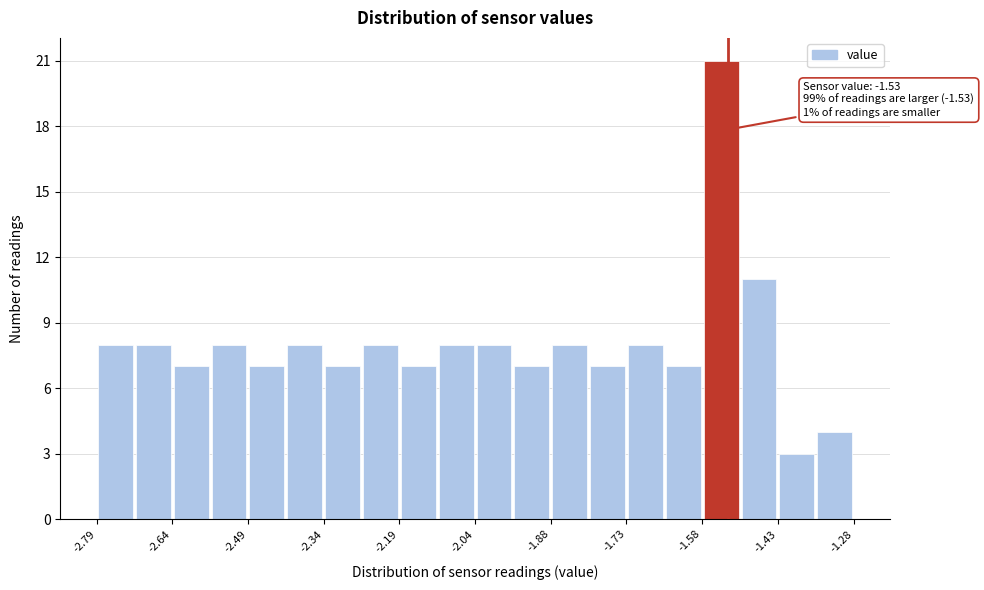

Around what value on the x-axis is the tallest bar? Give the approximate position of its centre, as read against the axis.

-1.54